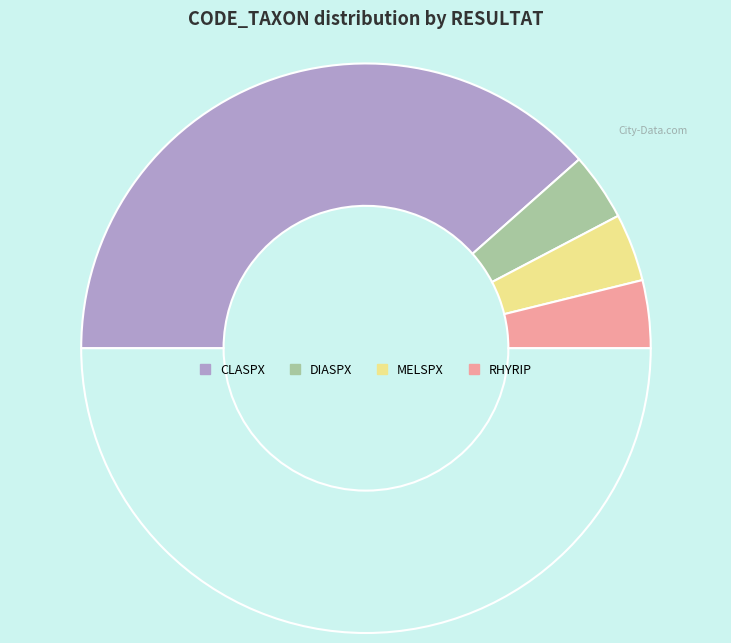

Which category has the smallest portion of the pie?

DIASPX